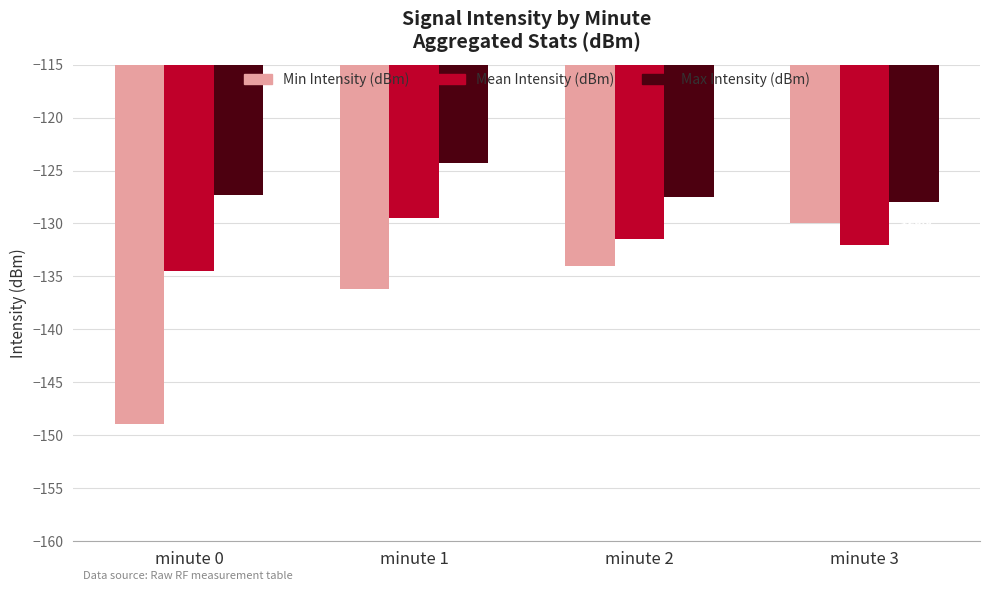

How many bars are there in each group?

3